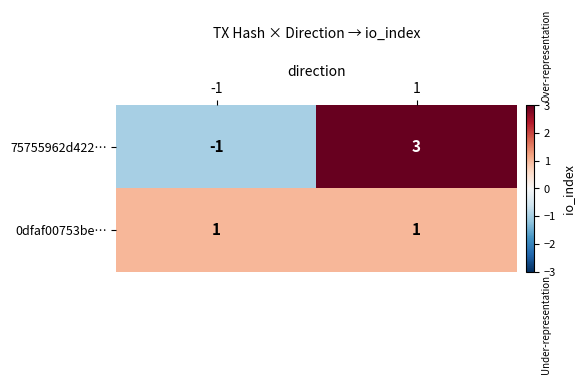

Is it true that 75755962d422… equals 5 at 1?

False